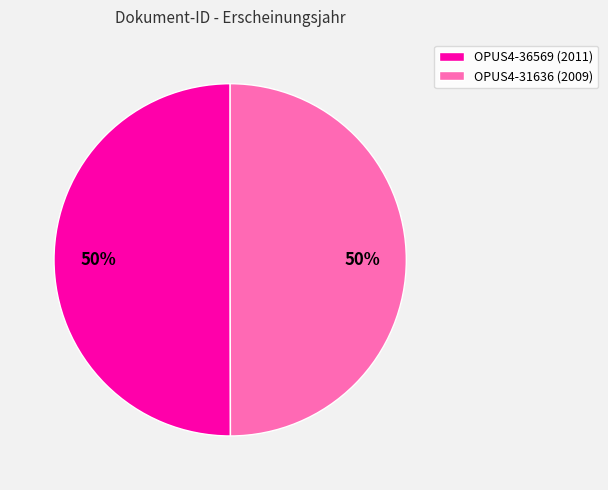

Do OPUS4-31636 (2009) and OPUS4-36569 (2011) together represent more than half of the pie?

Yes